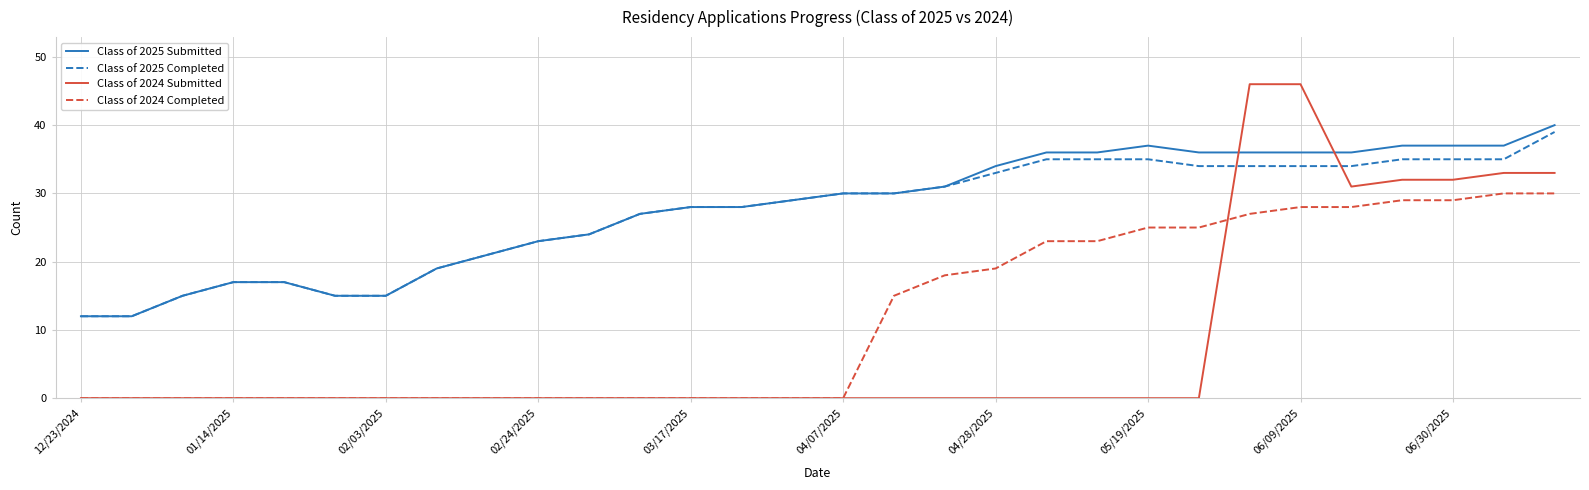

True or false: Class of 2024 Completed and Class of 2025 Completed intersect in this chart.

False